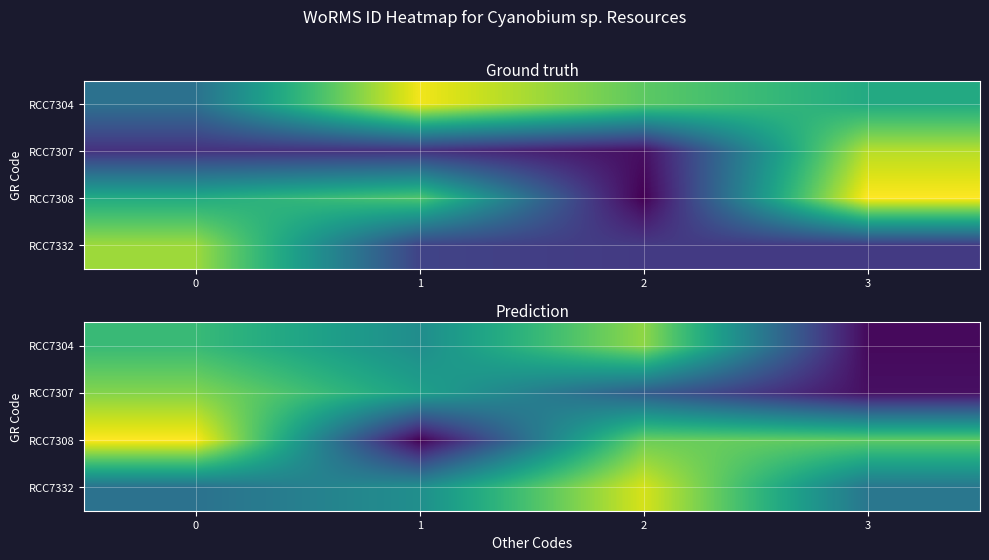

What is the total value across all series at 2?

2329853.2